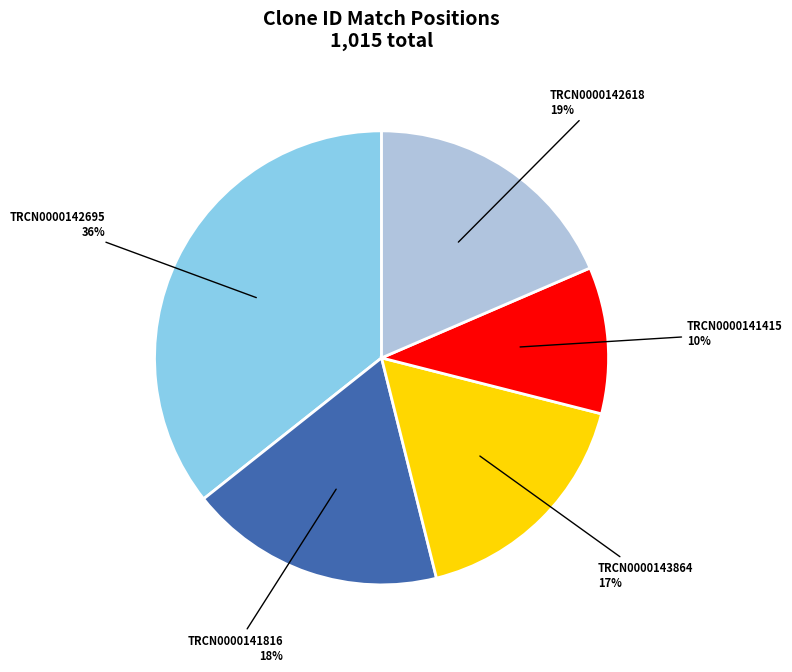

Count the number of slices in the pie.

5